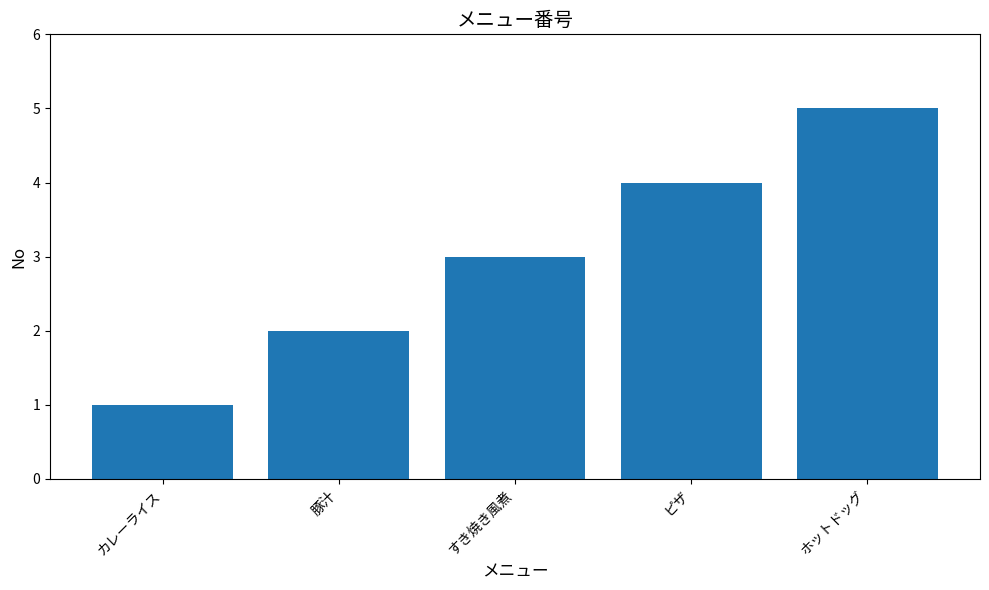

What is the label of the 3rd bar from the left?

すき焼き風煮